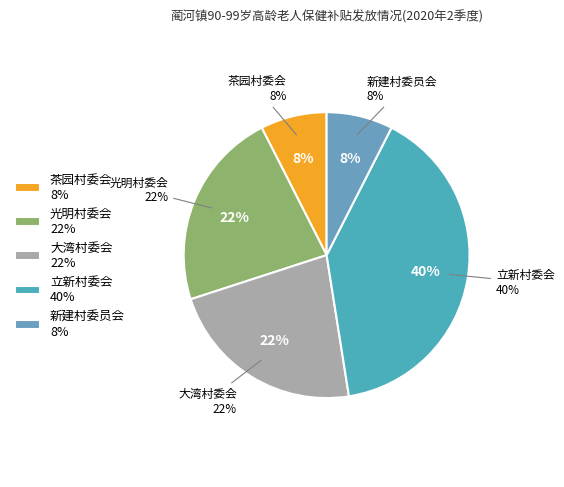

Does any single category account for the majority?

No